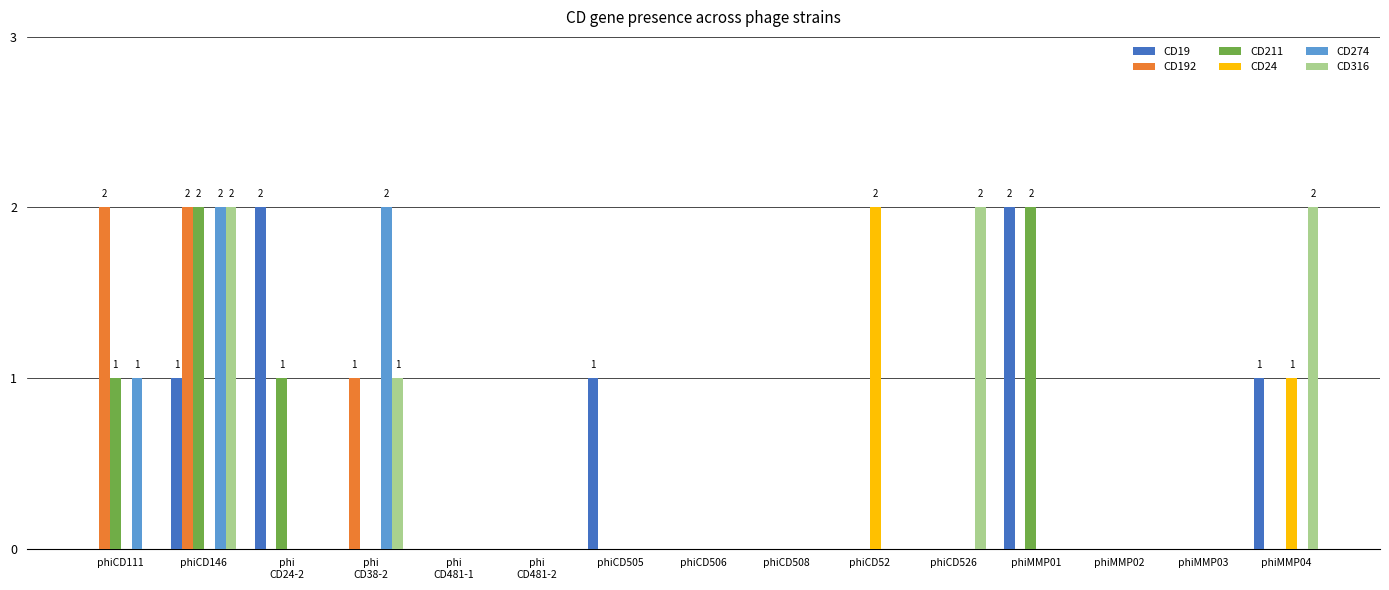

Count the number of categories in the chart.

15